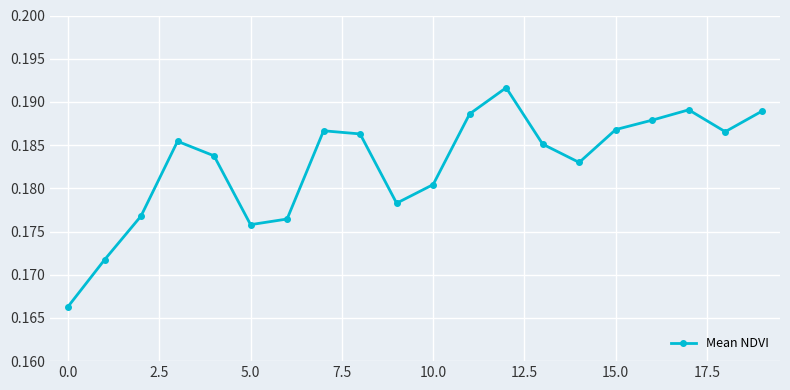

Count the values in the range 0 to 1.

20